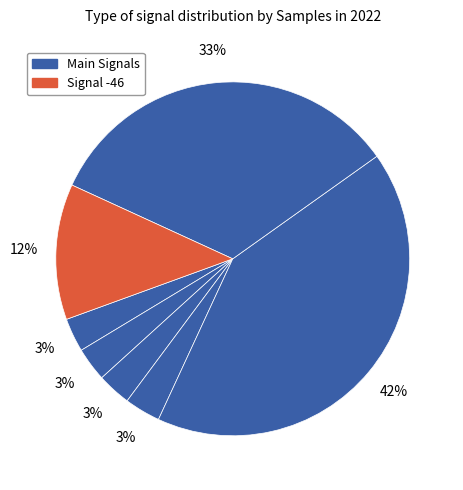

To the nearest percent, what is the average slice percentage?

14%